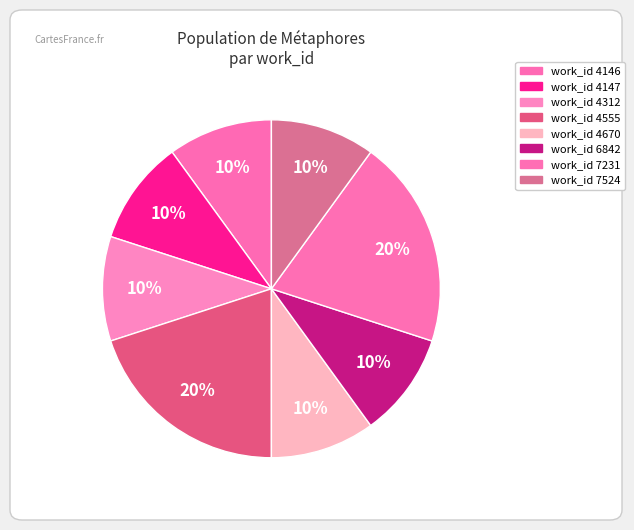

Count the number of slices in the pie.

8